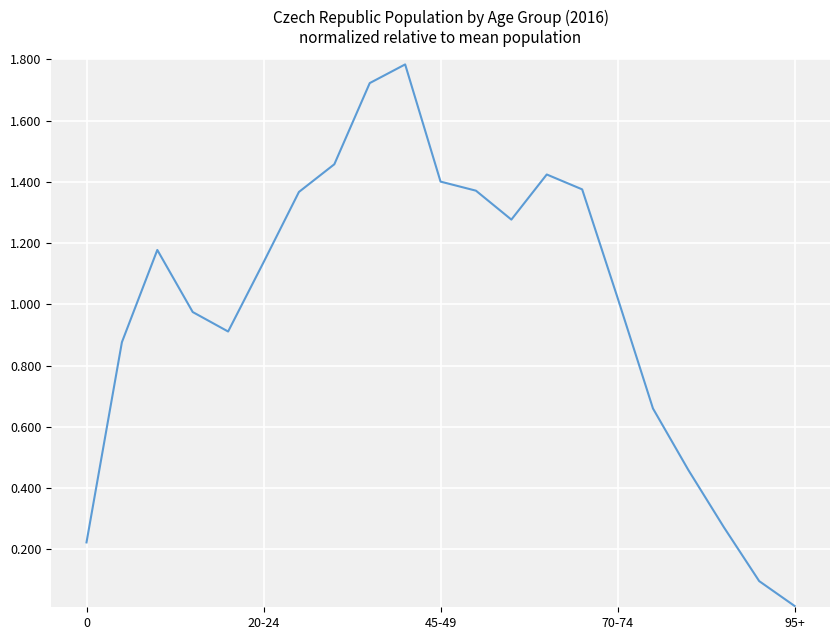

Count the number of data series in this chart.

1